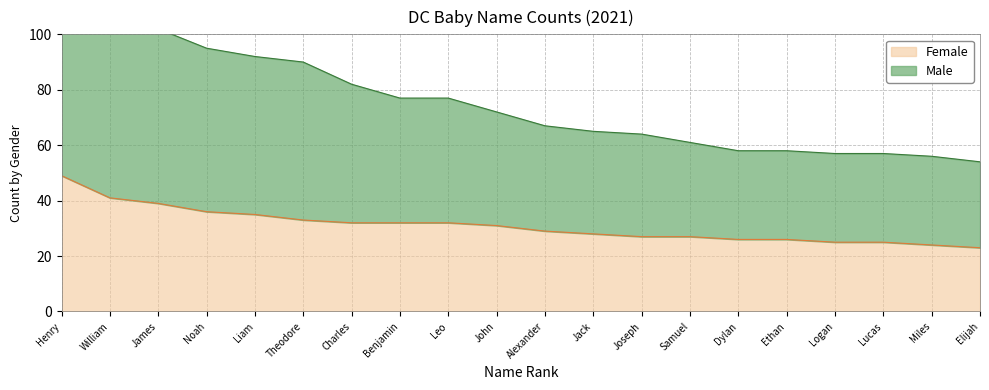

At which label does Male reach its peak?

Henry